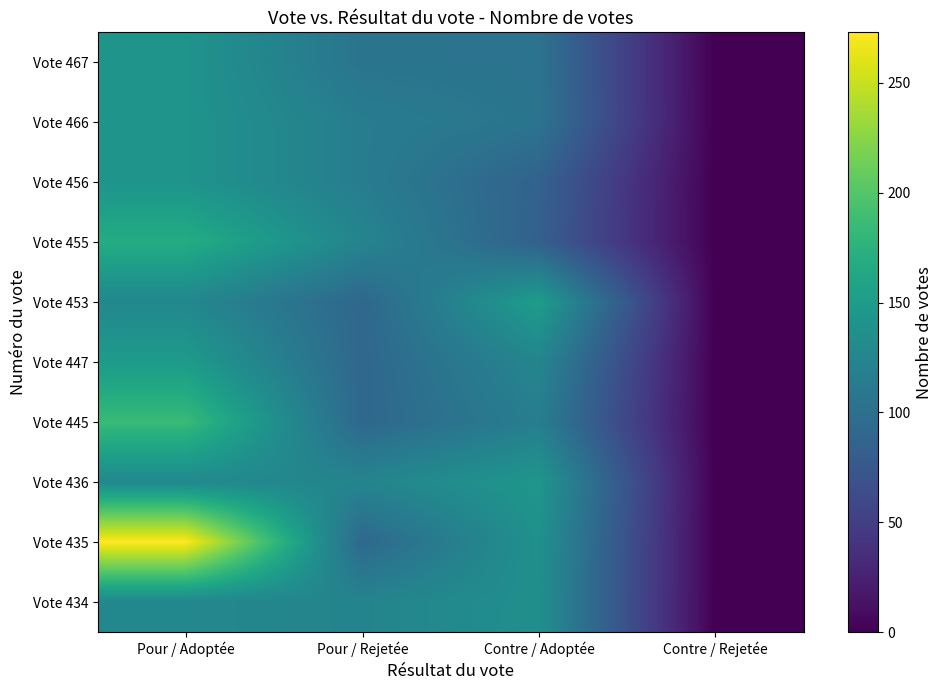

Reading right to left, extract all data points from this chart.

Vote 467: Contre / Rejetée=0	Contre / Adoptée=104	Pour / Rejetée=105	Pour / Adoptée=141
Vote 466: Contre / Rejetée=0	Contre / Adoptée=105	Pour / Rejetée=115	Pour / Adoptée=141
Vote 456: Contre / Rejetée=0	Contre / Adoptée=86	Pour / Rejetée=115	Pour / Adoptée=141
Vote 455: Contre / Rejetée=0	Contre / Adoptée=84	Pour / Rejetée=124	Pour / Adoptée=169
Vote 453: Contre / Rejetée=0	Contre / Adoptée=151	Pour / Rejetée=91	Pour / Adoptée=127
Vote 447: Contre / Rejetée=0	Contre / Adoptée=125	Pour / Rejetée=91	Pour / Adoptée=149
Vote 445: Contre / Rejetée=0	Contre / Adoptée=116	Pour / Rejetée=91	Pour / Adoptée=185
Vote 436: Contre / Rejetée=0	Contre / Adoptée=144	Pour / Rejetée=124	Pour / Adoptée=129
Vote 435: Contre / Rejetée=0	Contre / Adoptée=138	Pour / Rejetée=92	Pour / Adoptée=273
Vote 434: Contre / Rejetée=0	Contre / Adoptée=136	Pour / Rejetée=123	Pour / Adoptée=127